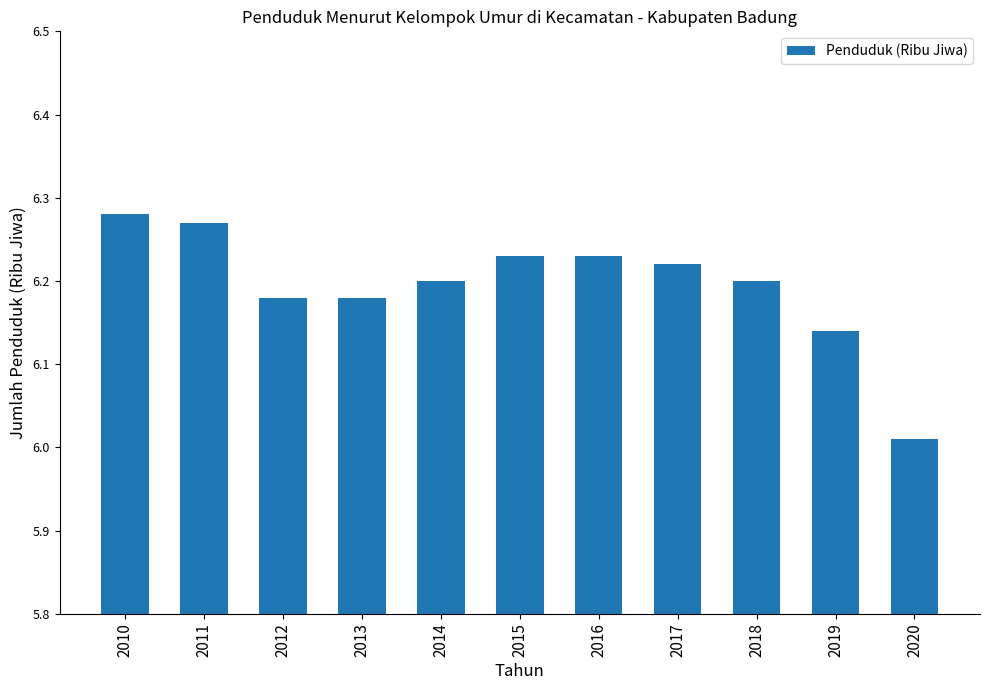

What is the sum of the values at 2017 and 2014?

12.4